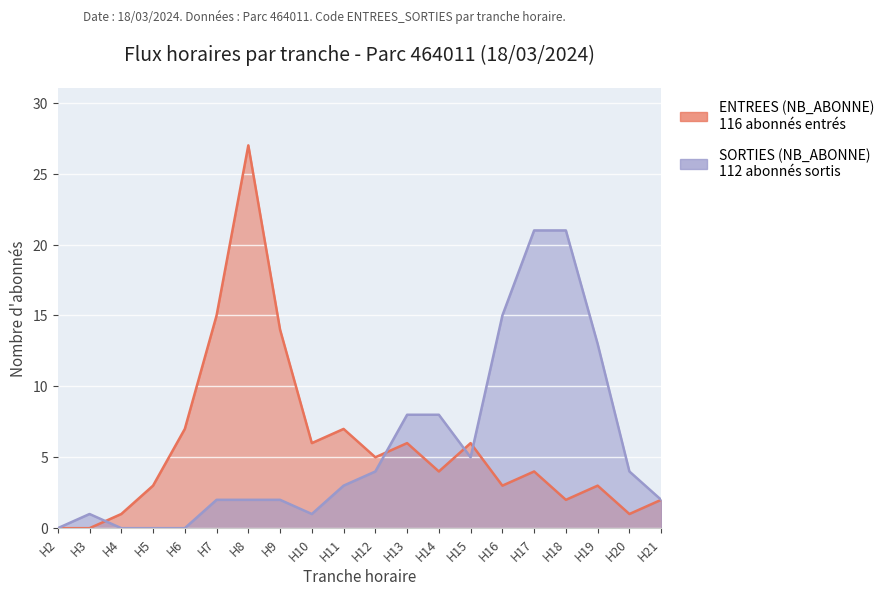

What is the maximum value shown in the chart?

27